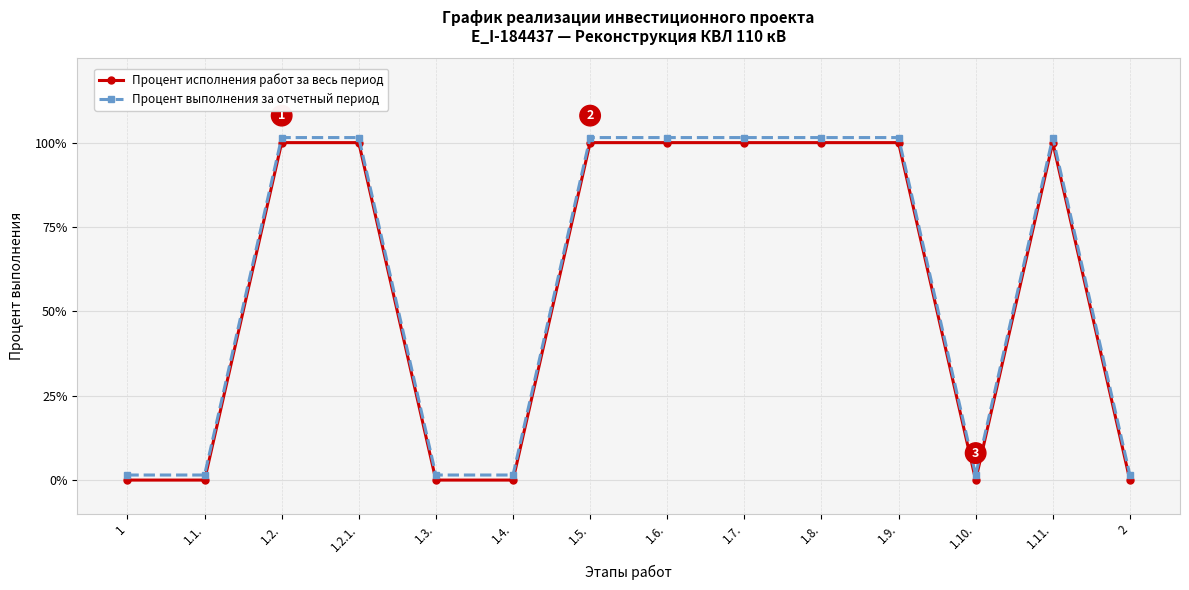

Rank the series at 1.3. from highest to lowest value.

Процент выполнения за отчетный период, Процент исполнения работ за весь период